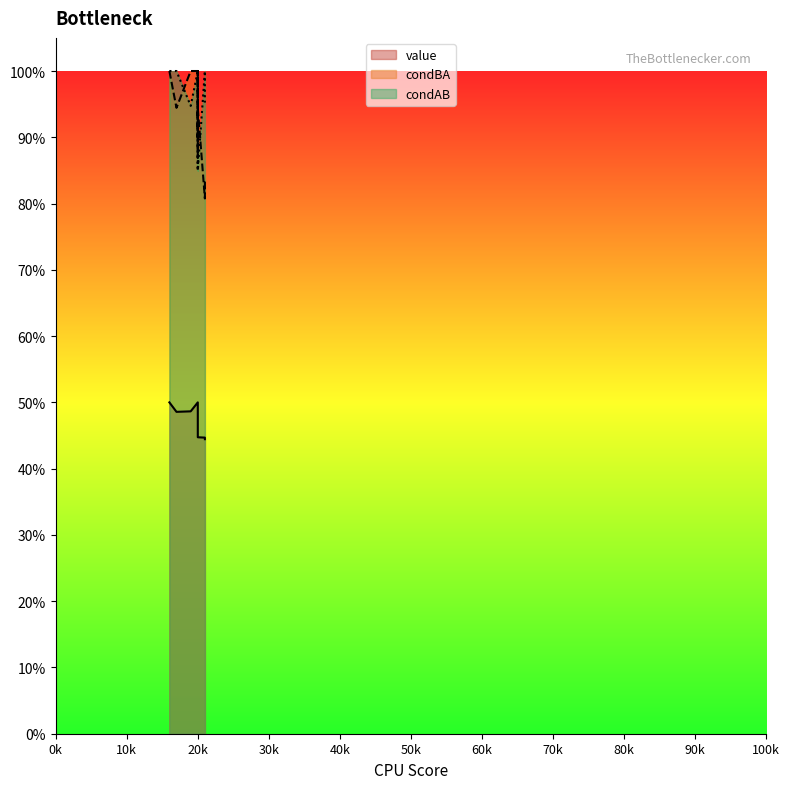

At how many categories does at least one series exceed 0?

15